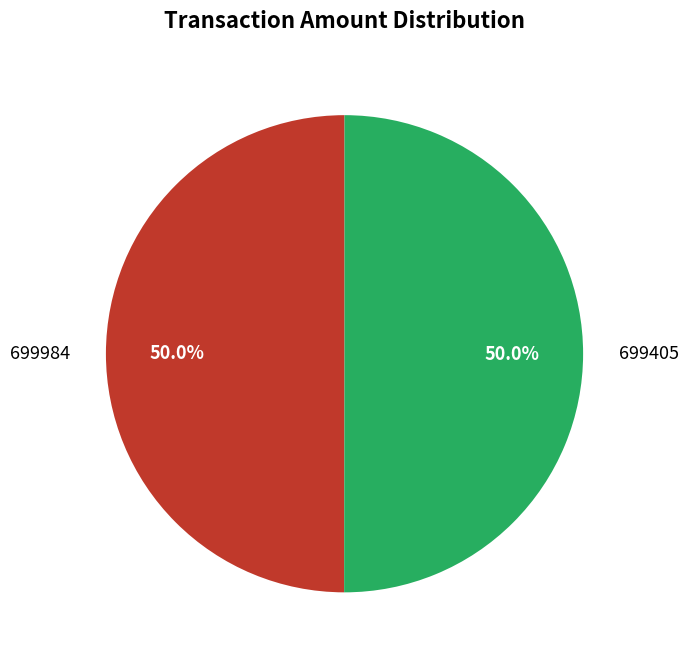

Approximately how many times larger is the value at 699984 compared to 699405?

1.0